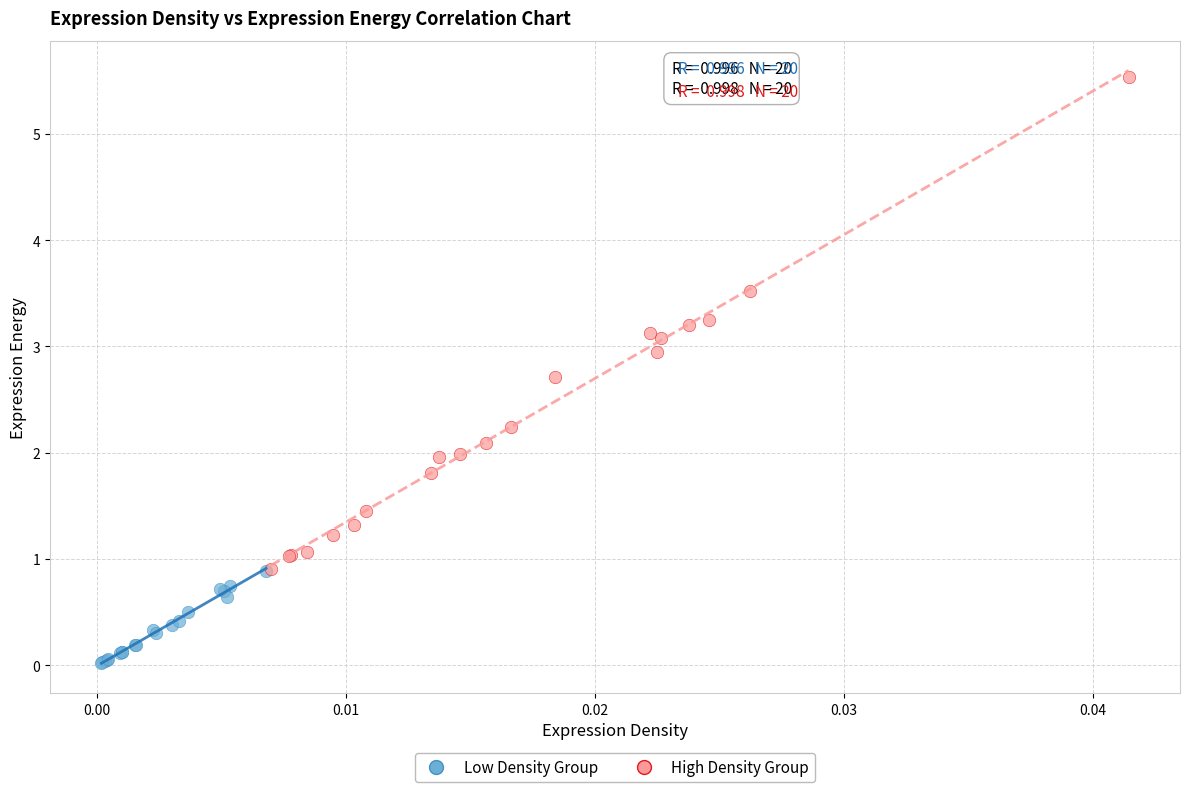

Which series has the largest Y range (max minus min)?

High Density Group